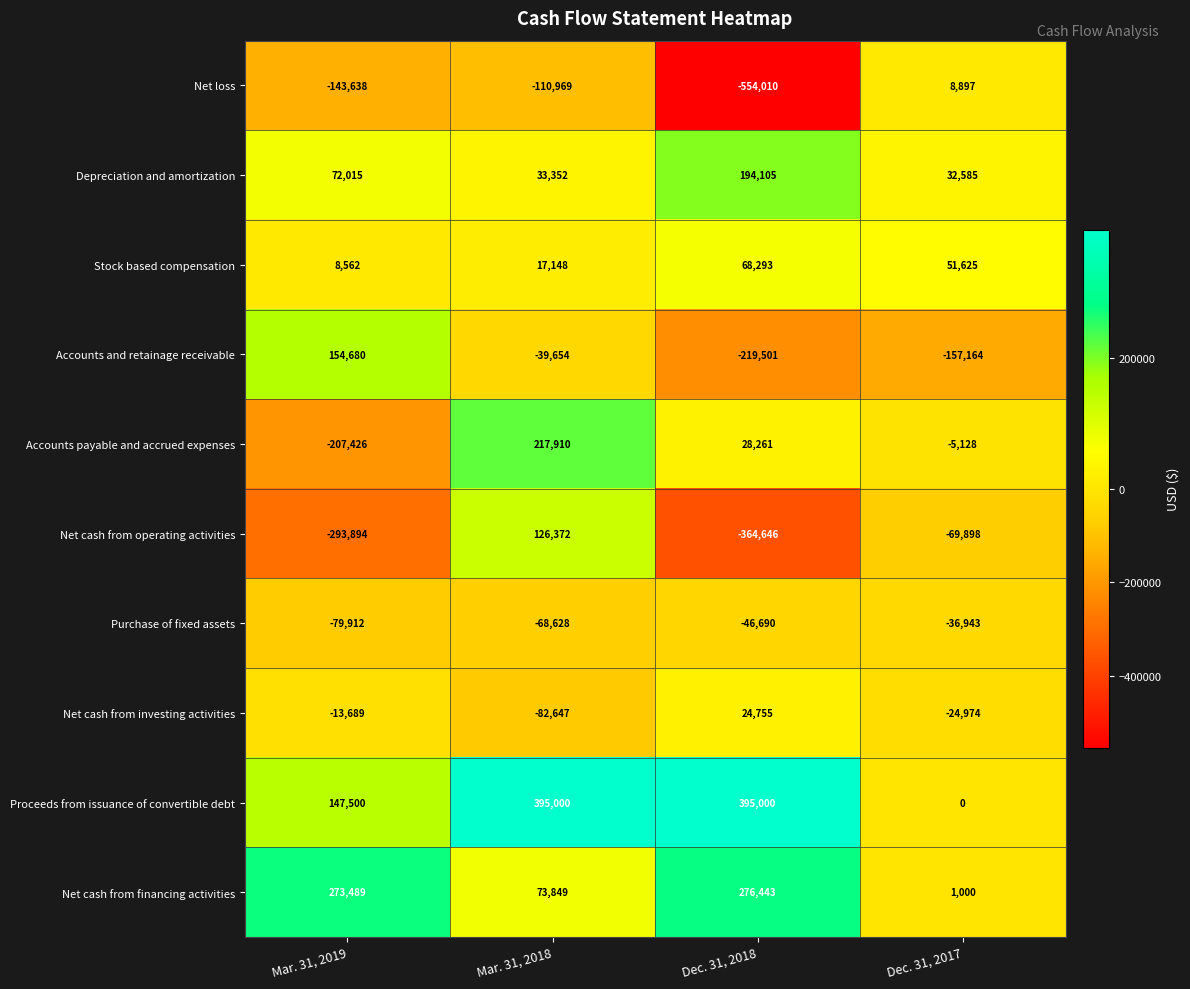

What is the difference between the highest and lowest values at Dec. 31, 2017?

208789